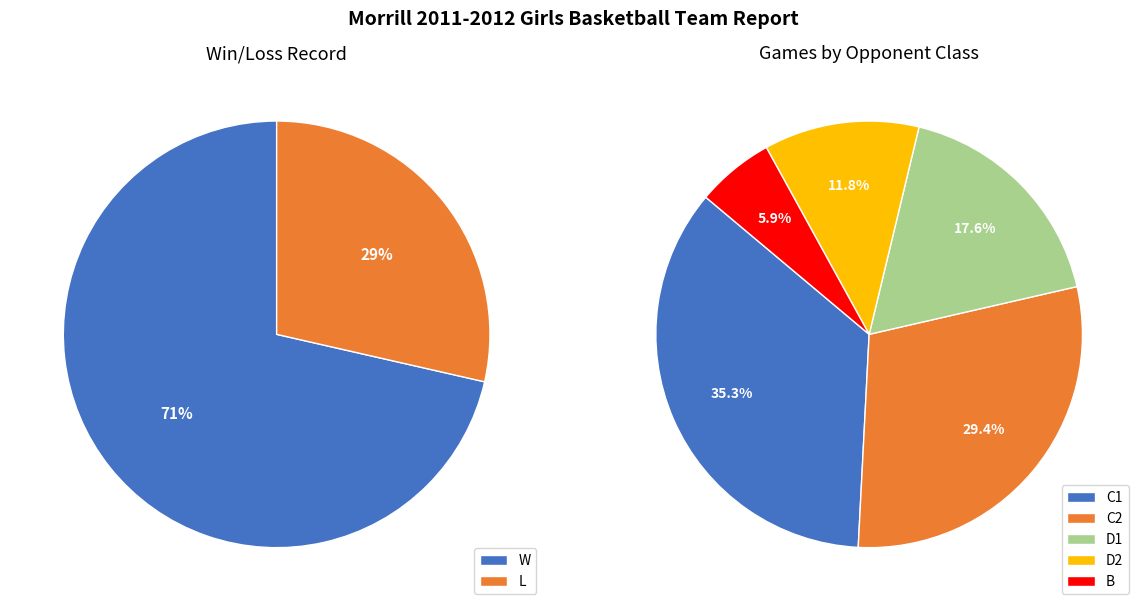

Which has a higher value, W or L?

W